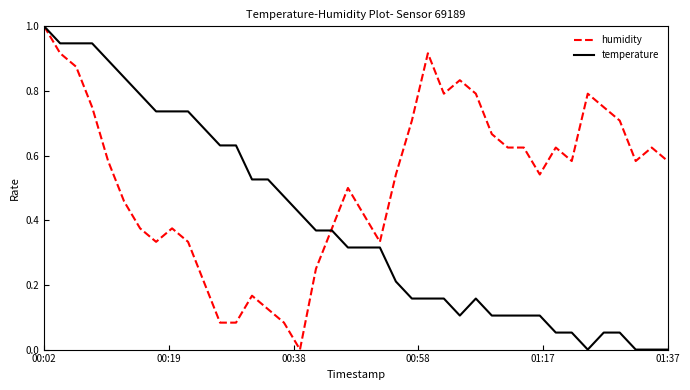

What is the greatest value displayed?

1.0